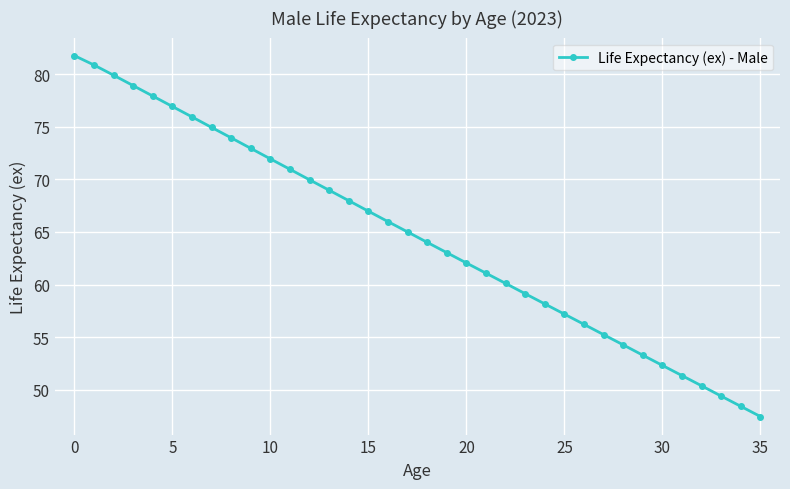

True or false: the data has more than 1 interior local peaks.

False